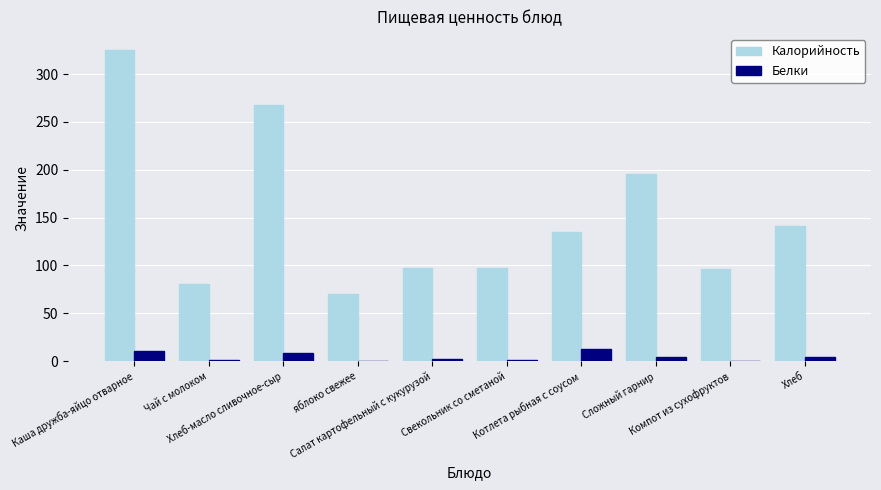

What is the greatest value displayed?

325.5